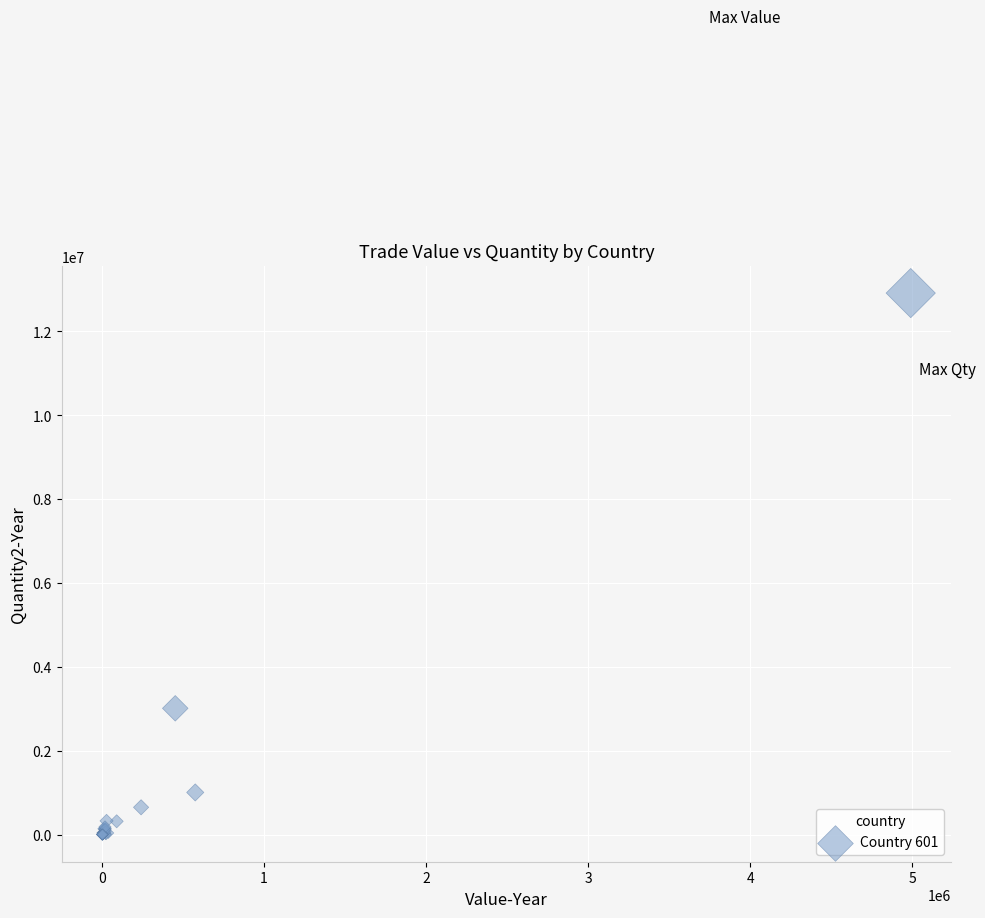

What Y value in the scatter plot is closest to 6457414?

3012554